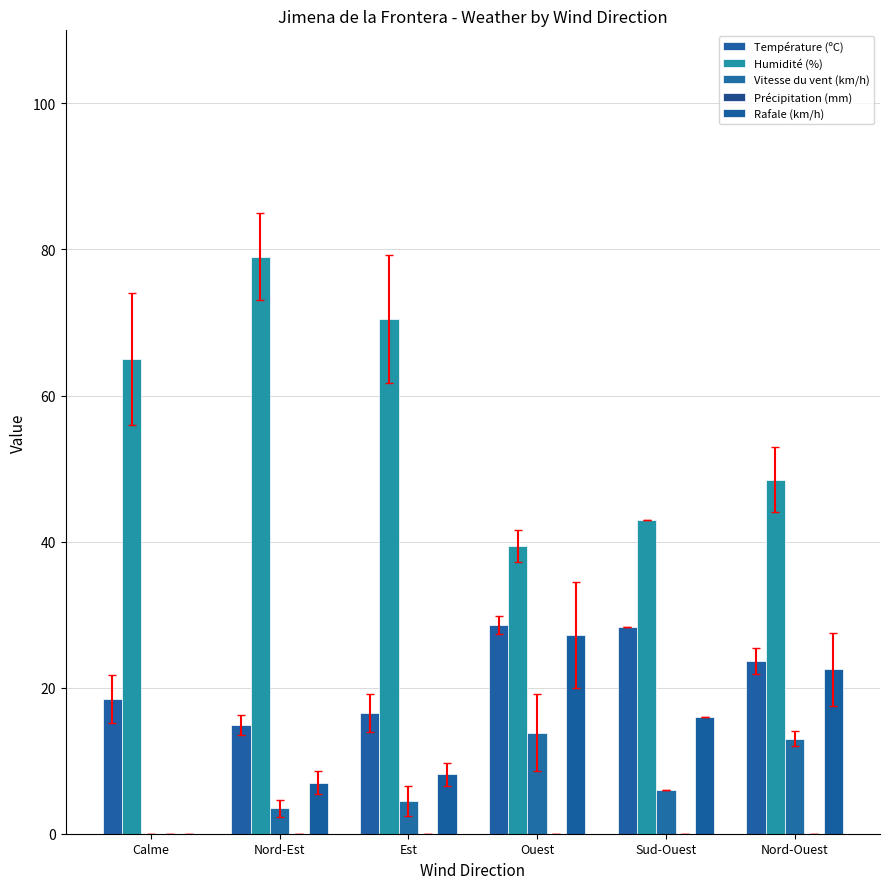

Count the number of categories in the chart.

6